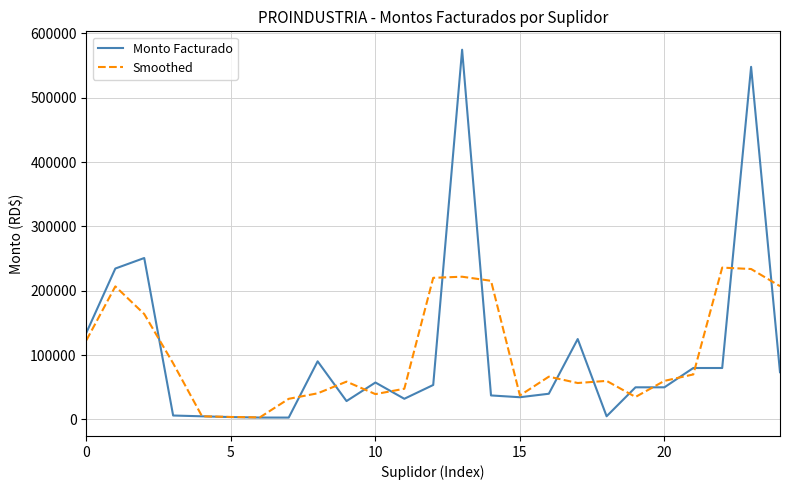

Count the number of categories in the chart.

25